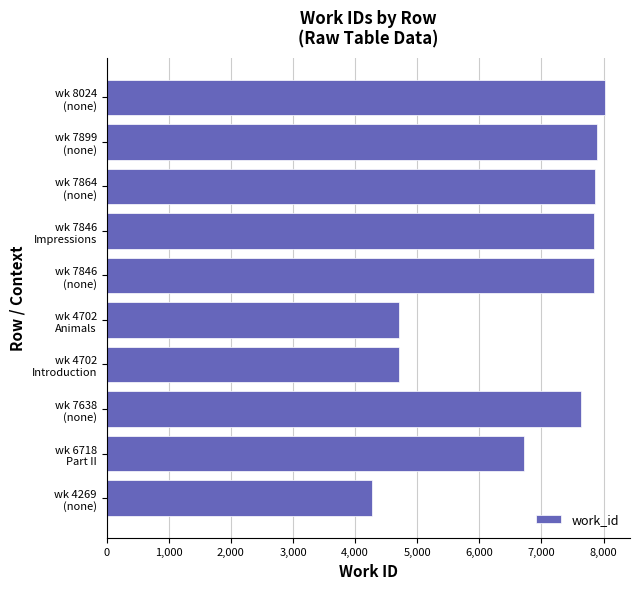

What is the maximum value shown in the chart?

8024